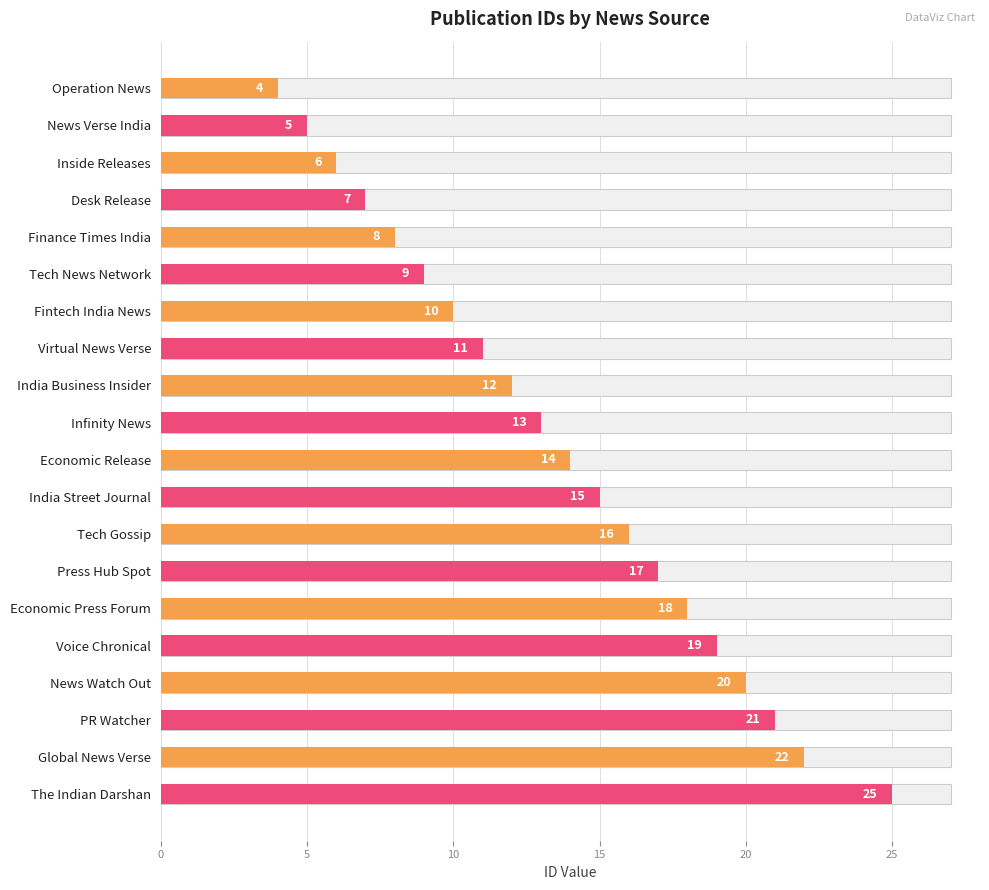

How many bars are there in total?

20